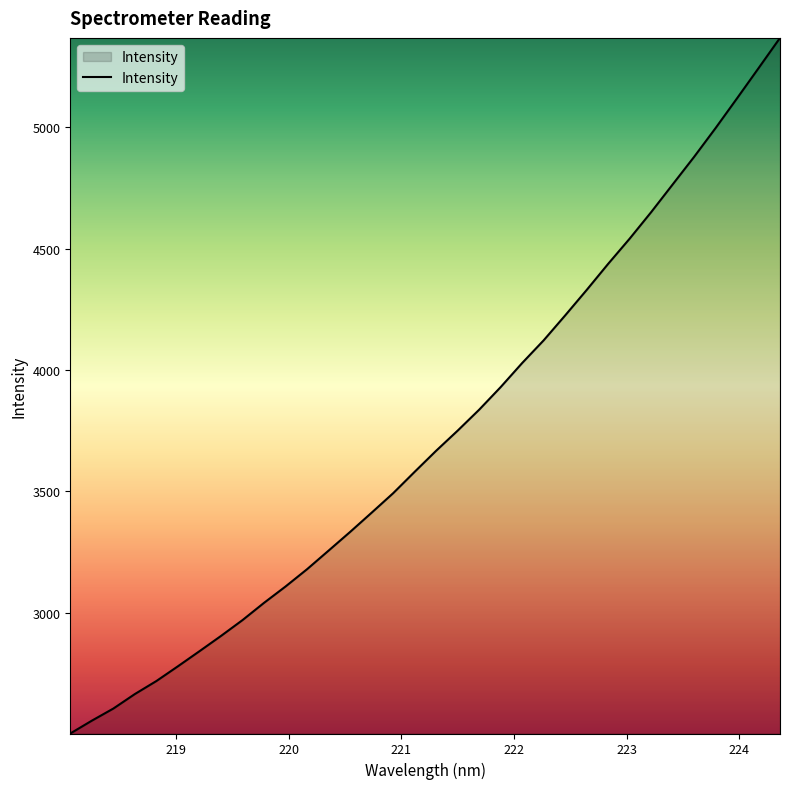

What is the minimum value shown in the chart?

2501.8